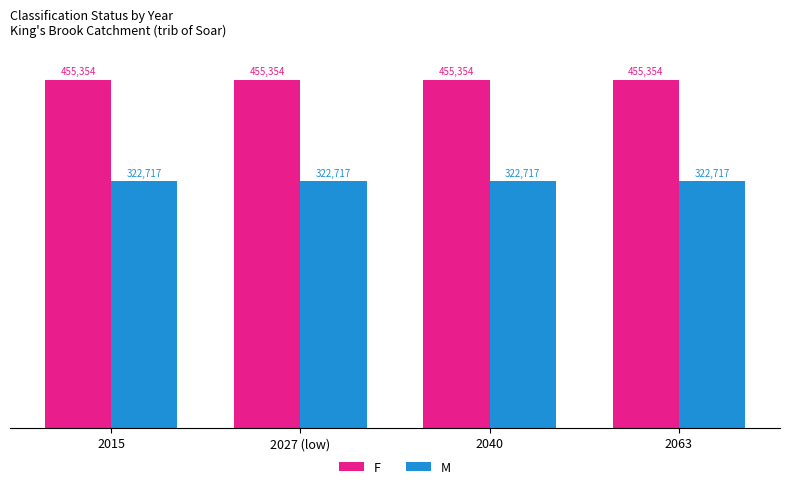

List the series in order of their overall mean, highest first.

F, M